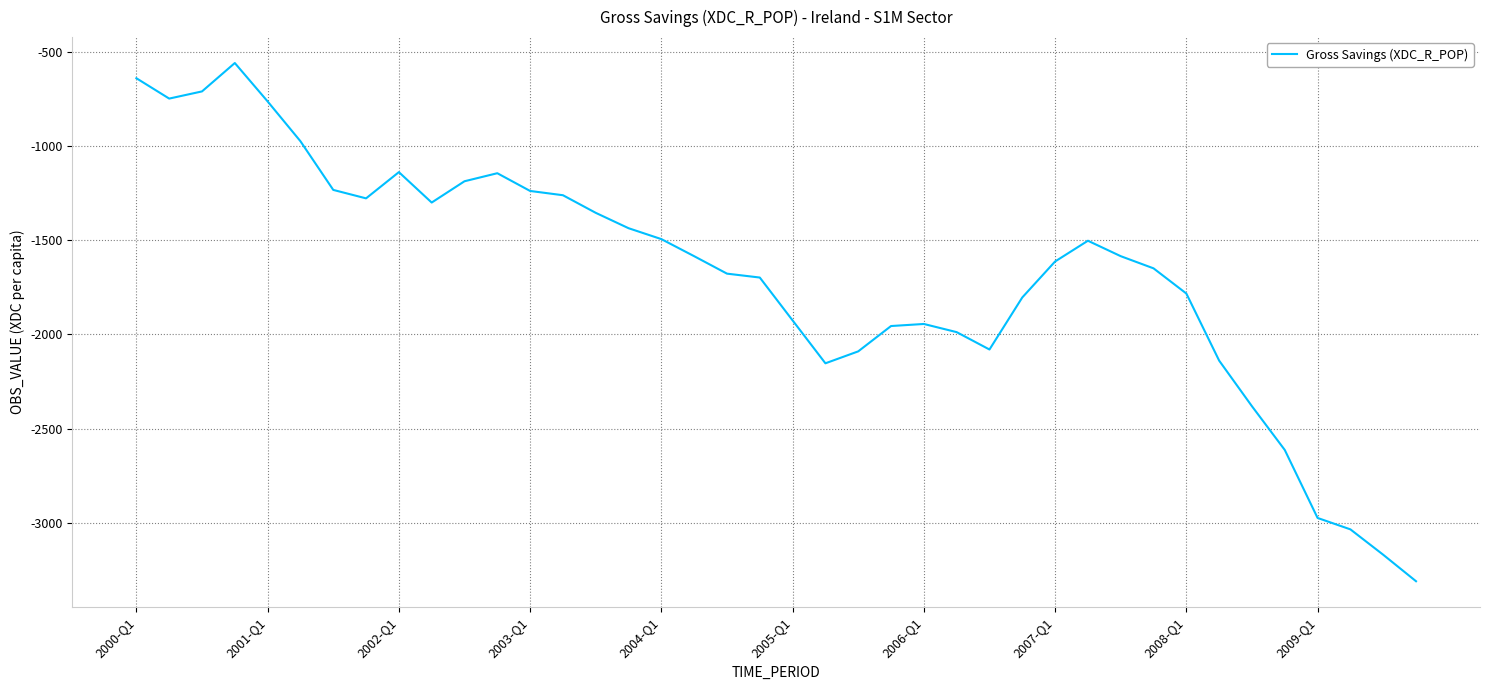

What is the minimum value shown in the chart?

-3310.3